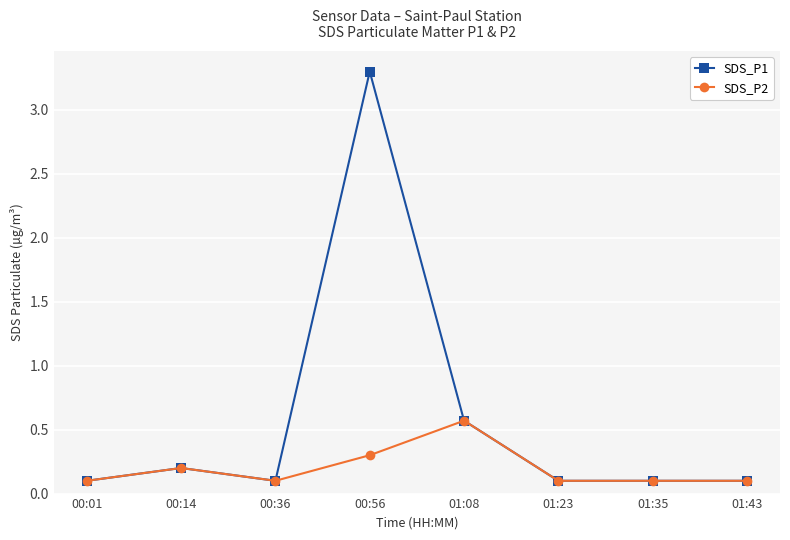

Where is the first local minimum for SDS_P1?

00:36